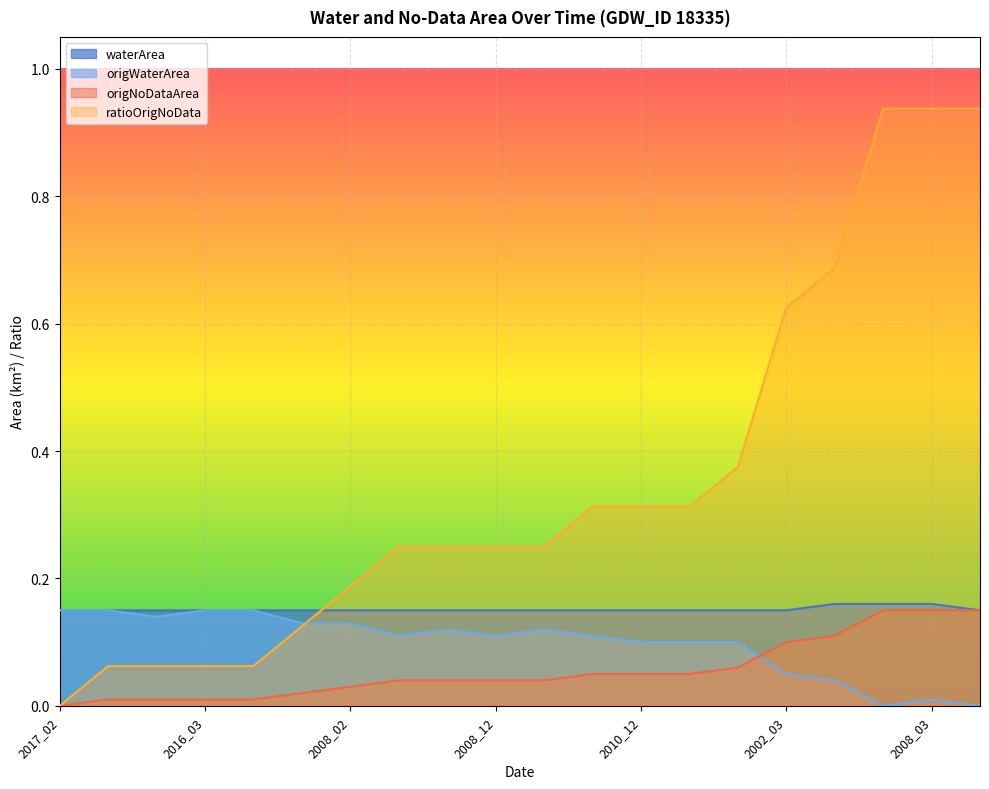

What is the difference between the maximum and minimum values in the origNoDataArea series?

0.1